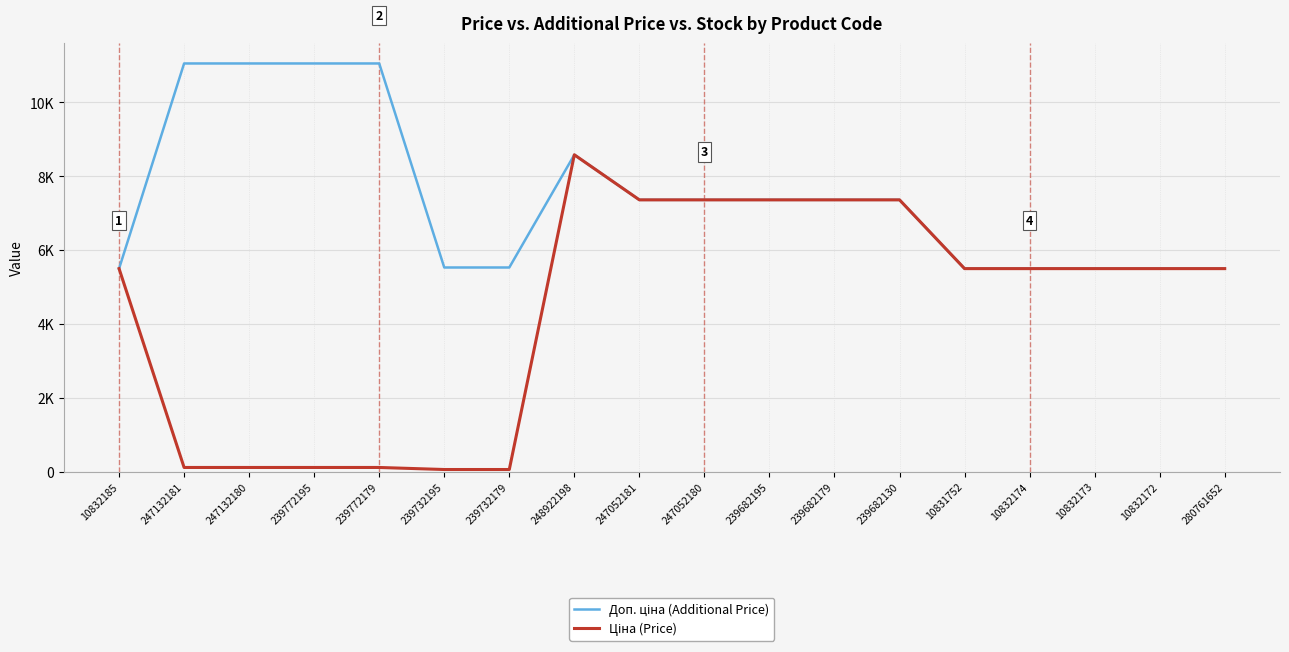

What position from the right is 247052181?

10